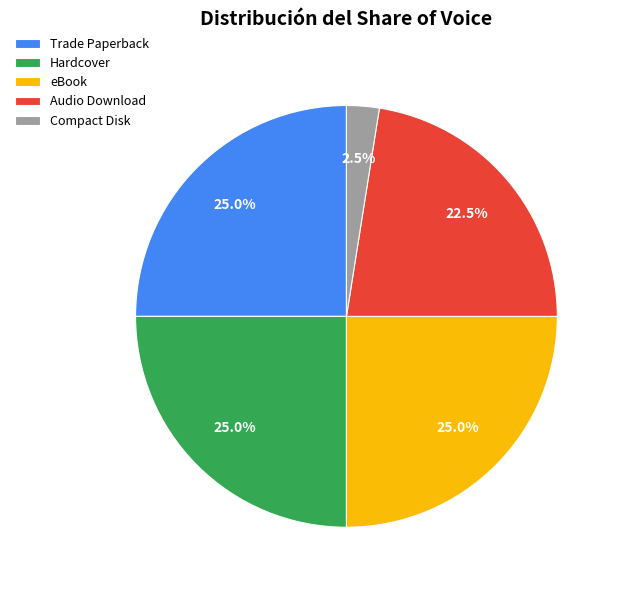

Which slice is the smallest?

Compact Disk